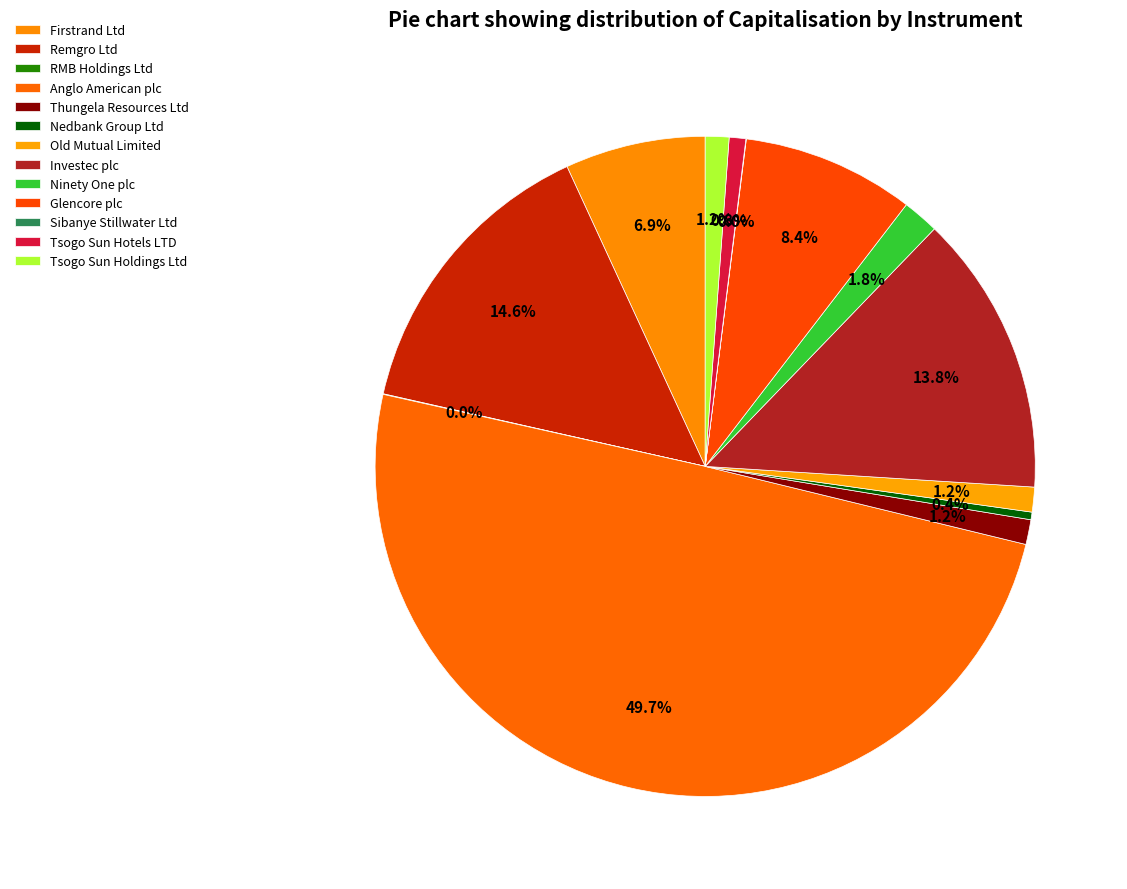

Which category has the smallest portion of the pie?

Sibanye Stillwater Ltd